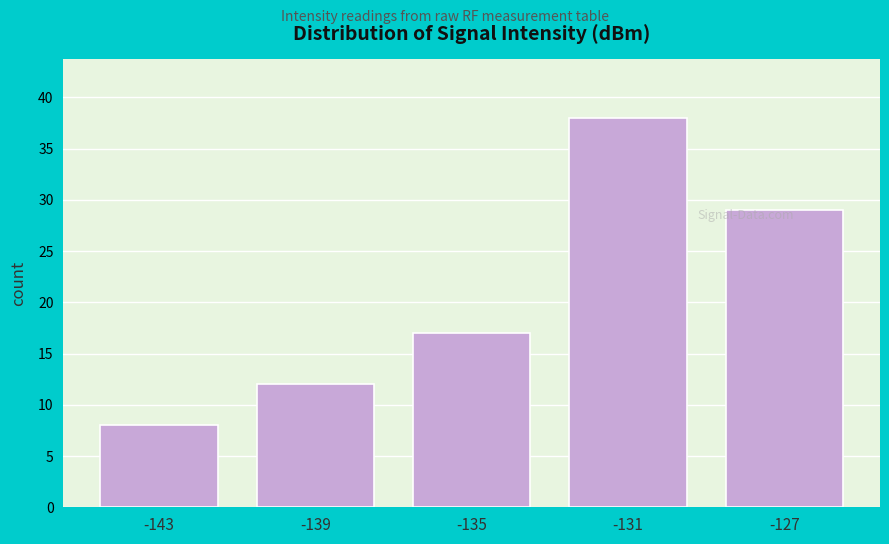

Reading left to right, what are all the values shown in this chart?

-143=8	-139=12	-135=17	-131=38	-127=29